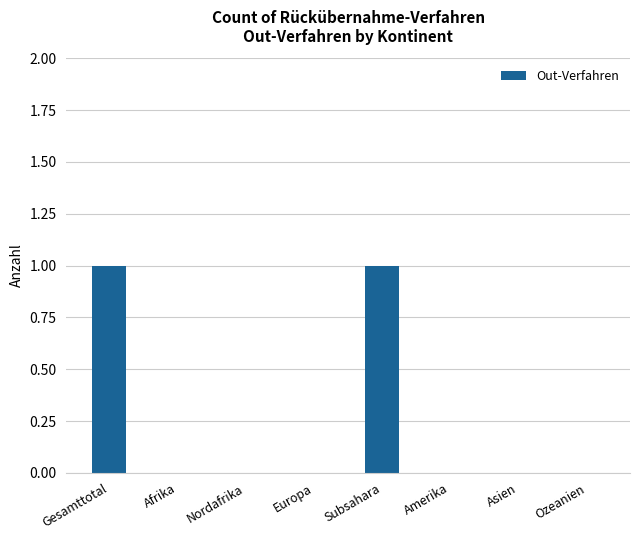

The value at Afrika is 1. True or false?

False